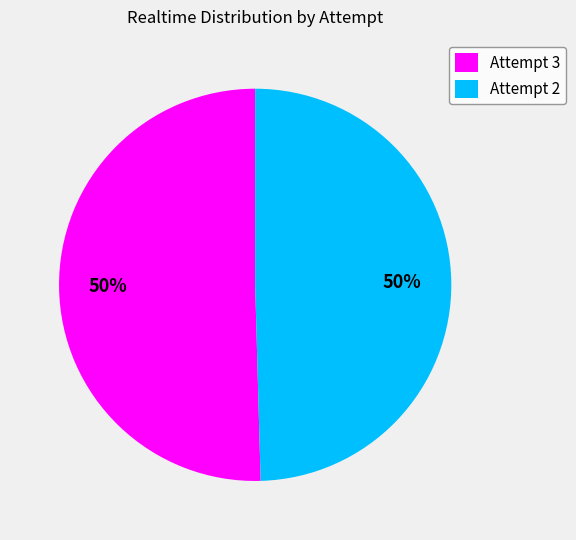

Approximately how many times larger is the value at Attempt 3 compared to Attempt 2?

1.0